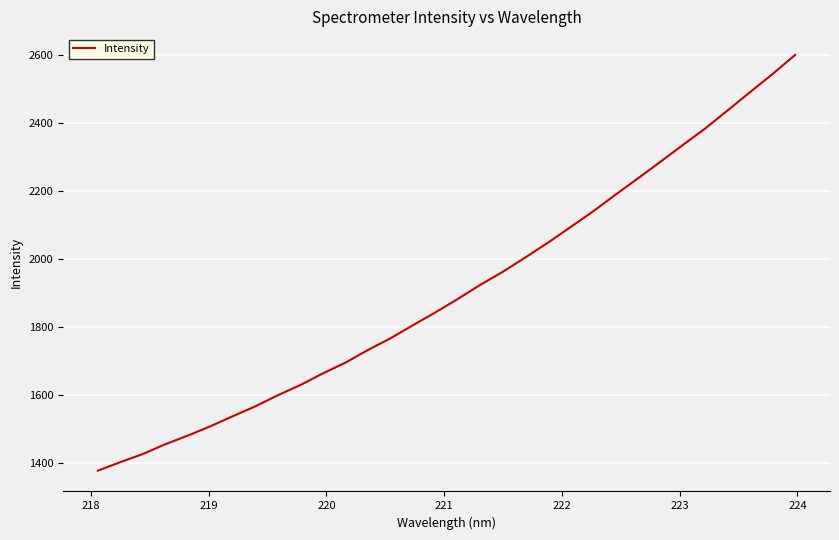

What is the maximum value shown in the chart?

2600.4